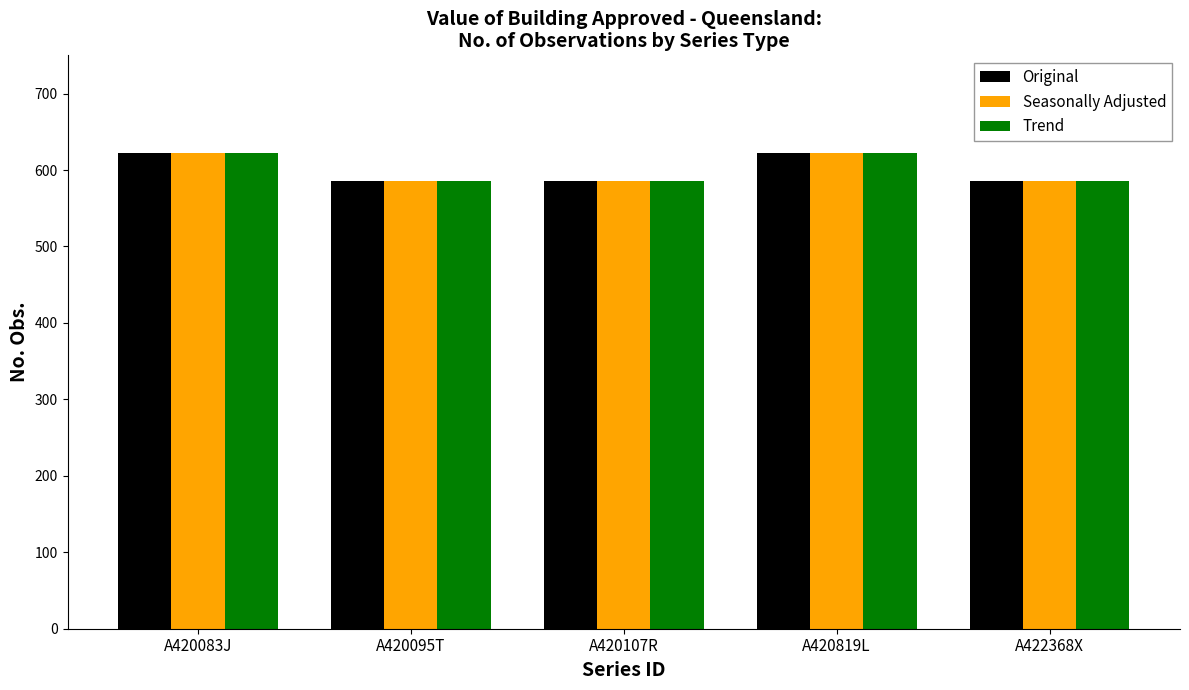

Is it true that Trend equals 810 at A420819L?

False